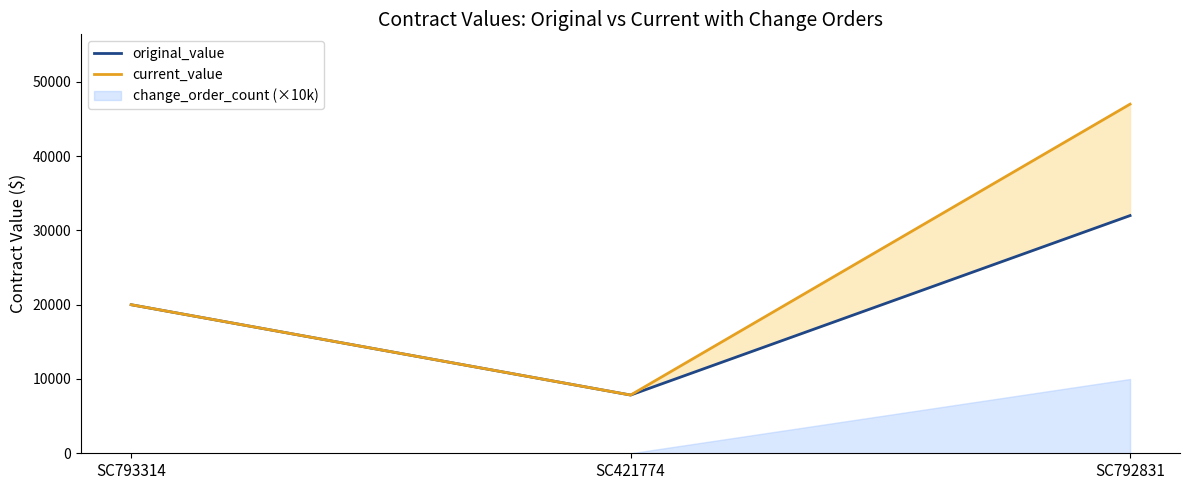

What is the label of the 1st point from the left?

SC793314